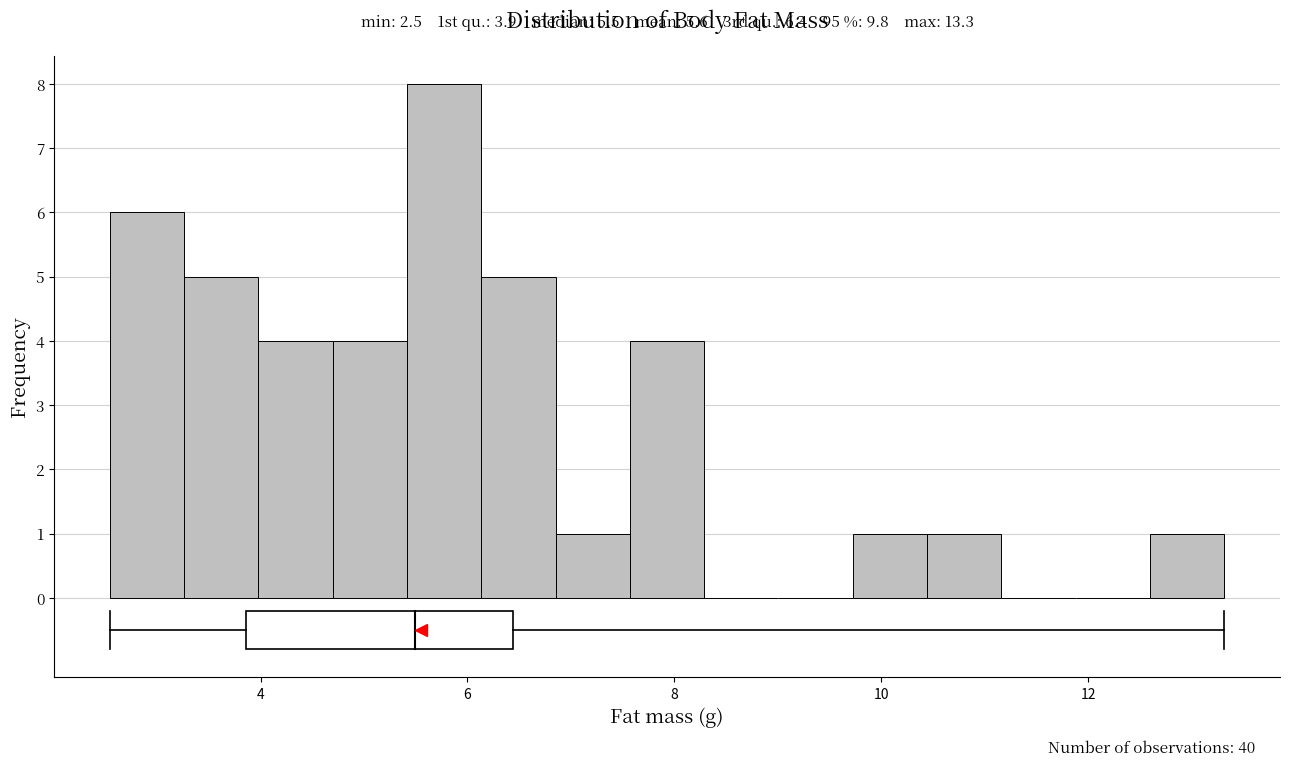

Around what value on the x-axis is the tallest bar? Give the approximate position of its centre, as read against the axis.

5.8